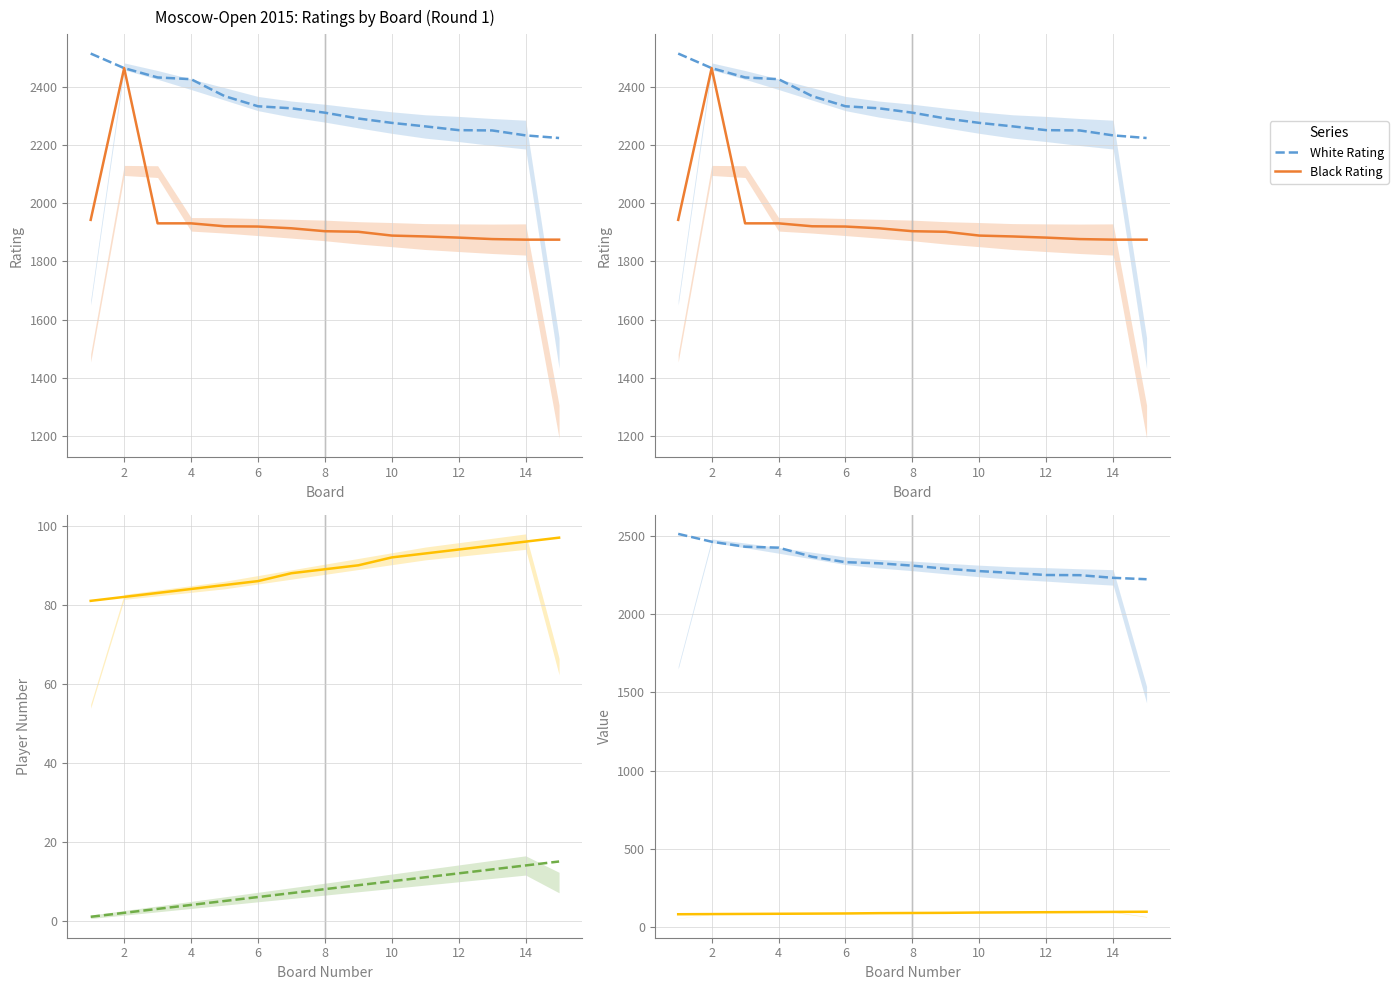

Reading left to right, what are all the values shown in this chart?

White Rating: 2514	2464	2432	2426	2368	2333	2326	2311	2291	2276	2264	2251	2250	2233	2224
Black Rating: 1943	2464	1931	1931	1921	1920	1914	1904	1902	1889	1886	1882	1877	1875	1875
White No.: 1	2	3	4	5	6	7	8	9	10	11	12	13	14	15
Black No.: 81	82	83	84	85	86	88	89	90	92	93	94	95	96	97